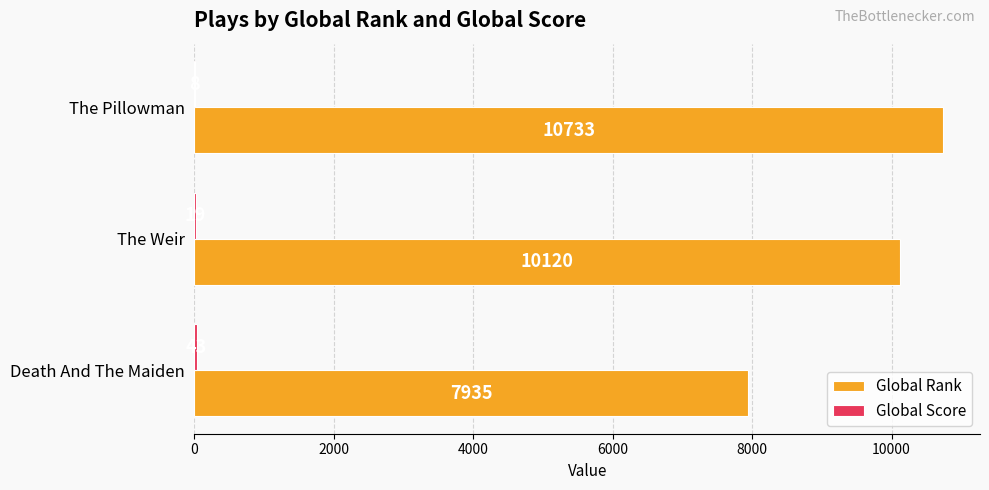

How many series are shown in this chart?

2